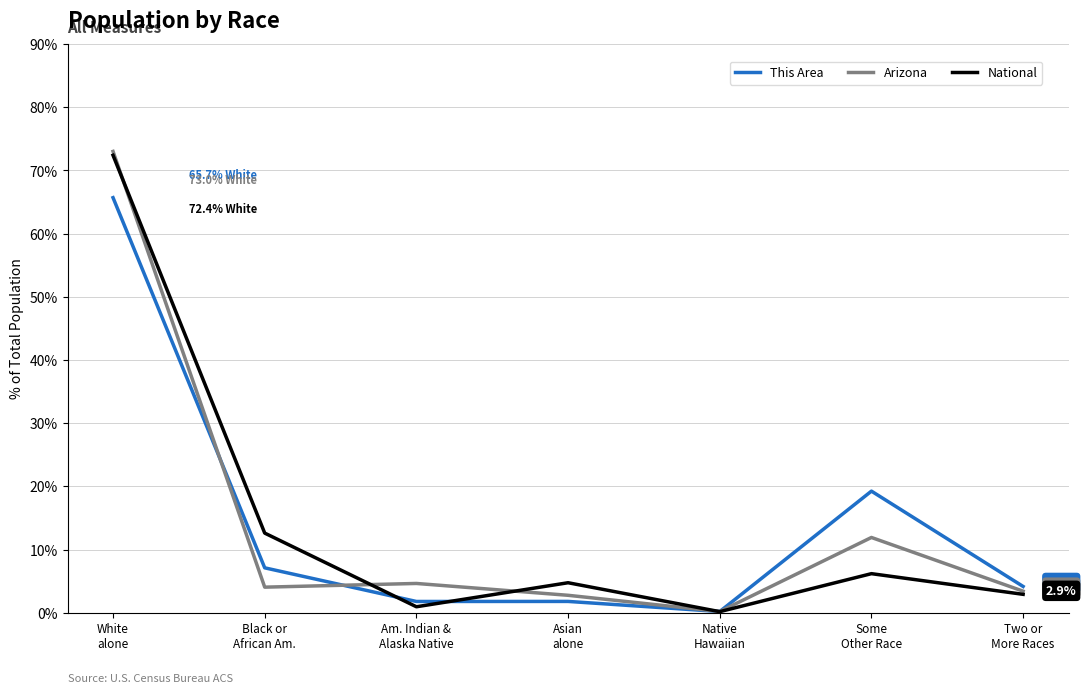

What is the maximum value shown in the chart?

73.0